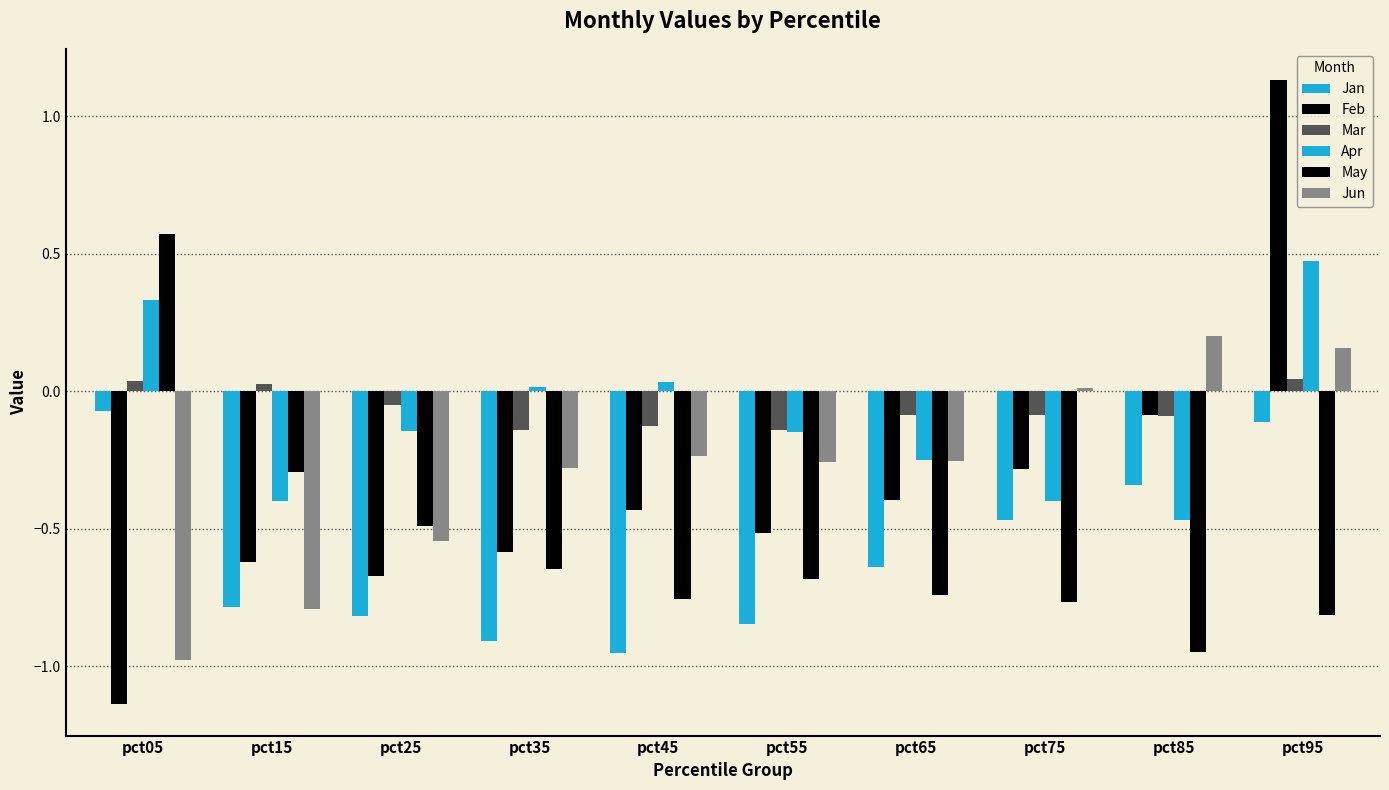

Are the bars horizontal?

No